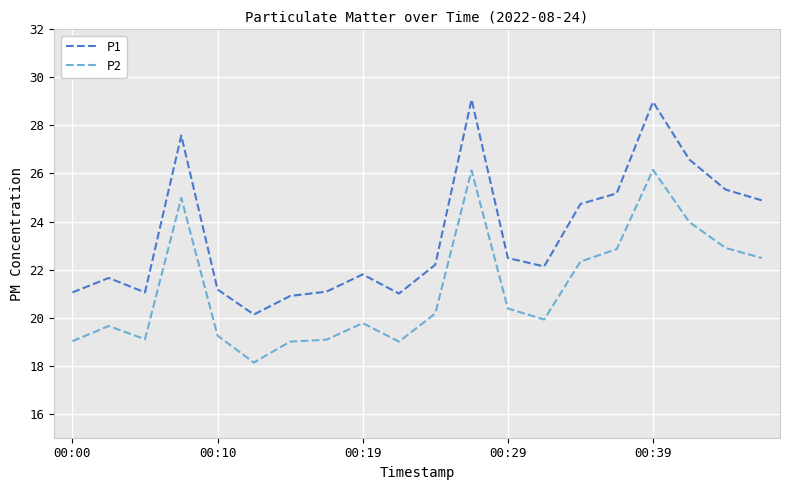

Rank the series by their average value, from highest to lowest.

P1, P2